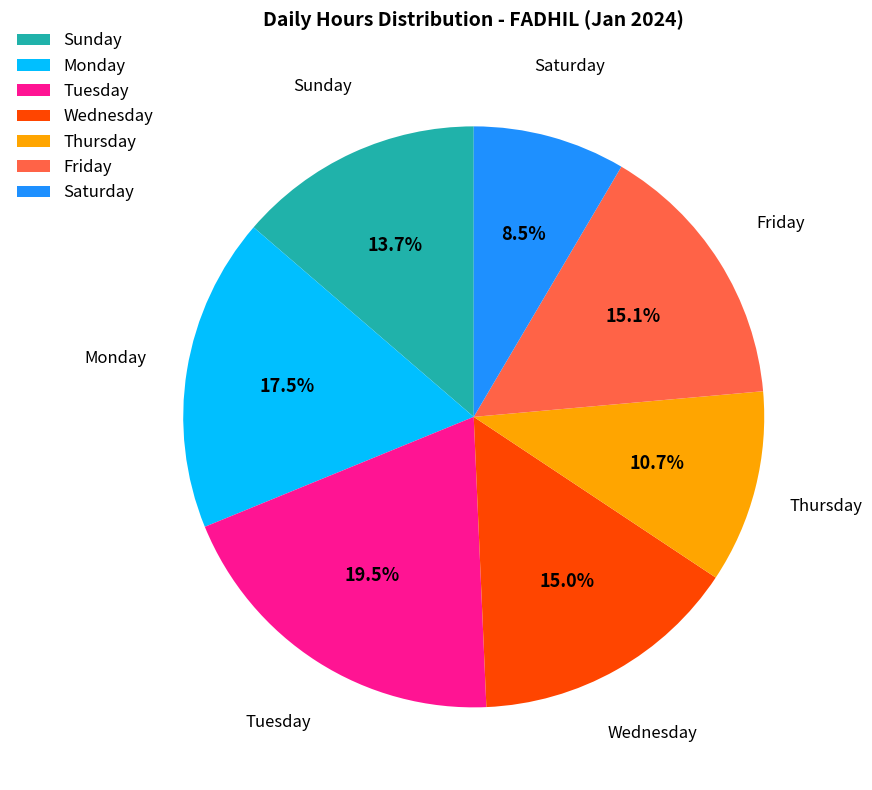

Which category has the biggest portion of the pie?

Tuesday